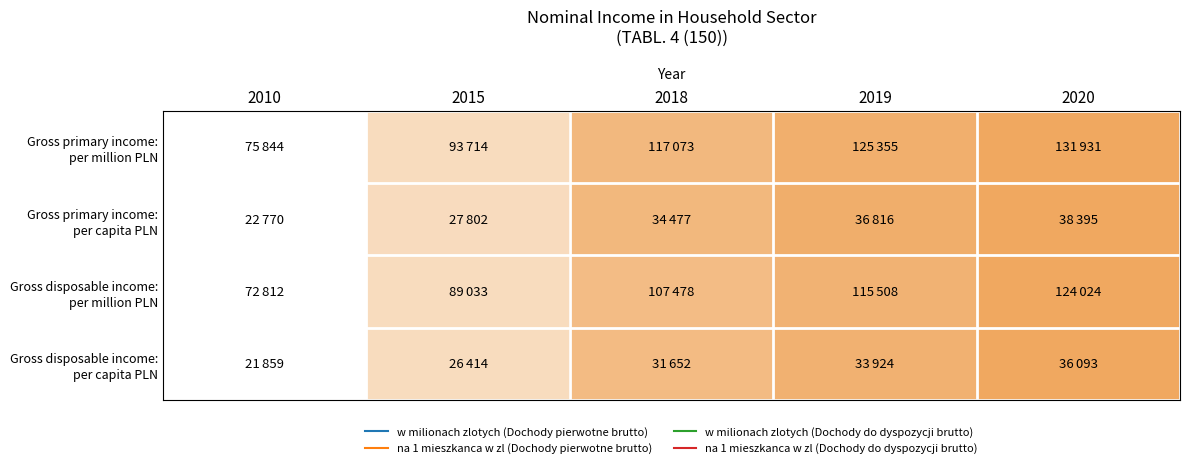

Which category has the lowest value across all series?

2010